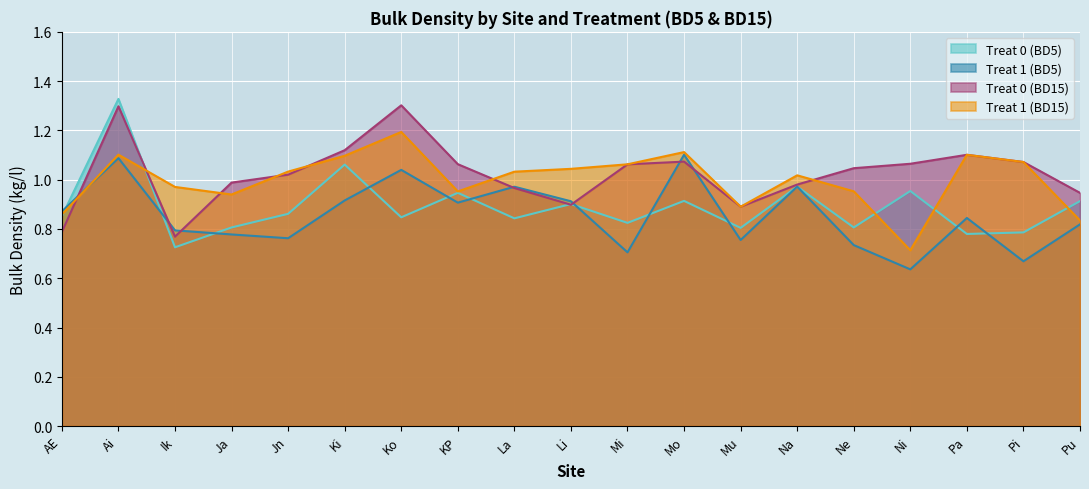

Which category has the lowest value in the Treat 0 (BD15) series?

Ik